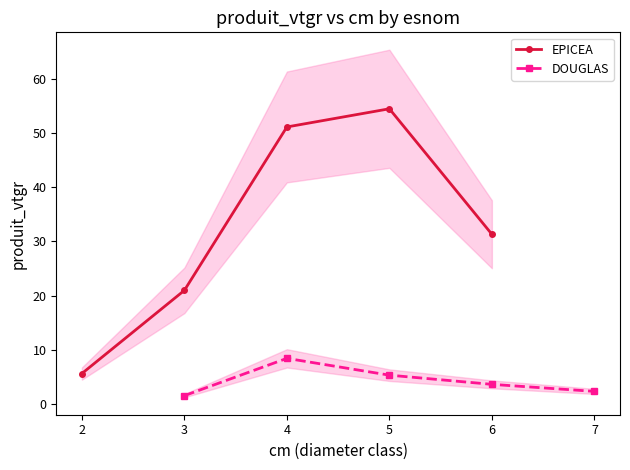

Is this an area chart (filled region under the line)?

No